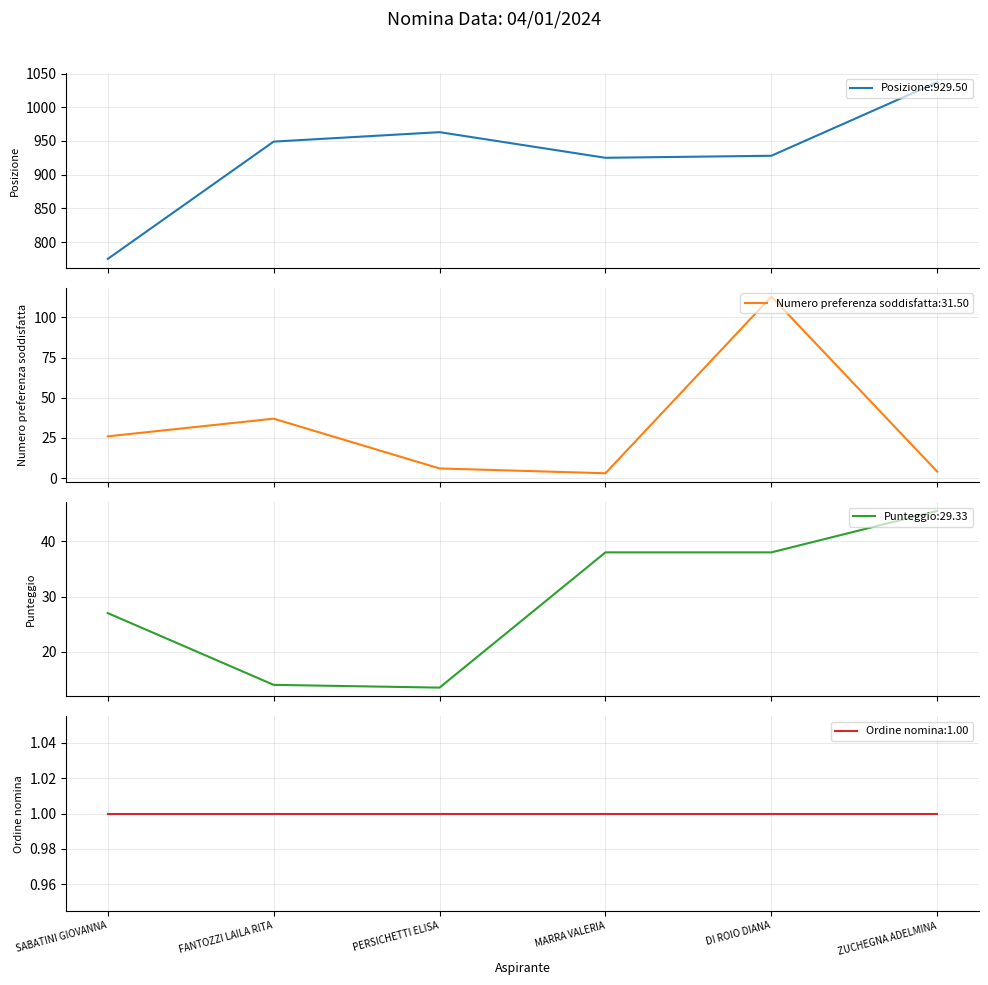

List the labels in order of Punteggio value, largest first.

ZUCHEGNA ADELMINA, MARRA VALERIA, DI ROIO DIANA, SABATINI GIOVANNA, FANTOZZI LAILA RITA, PERSICHETTI ELISA